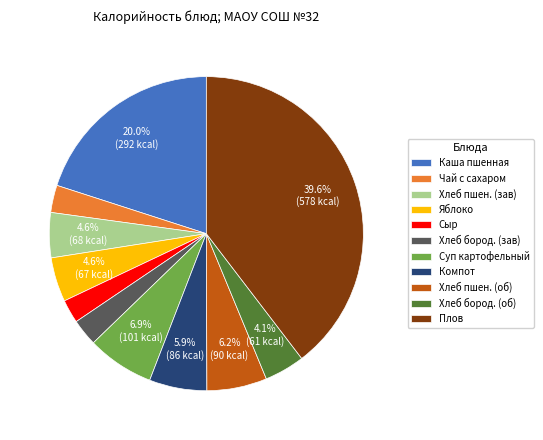

To the nearest percent, what is the average slice percentage?

9%